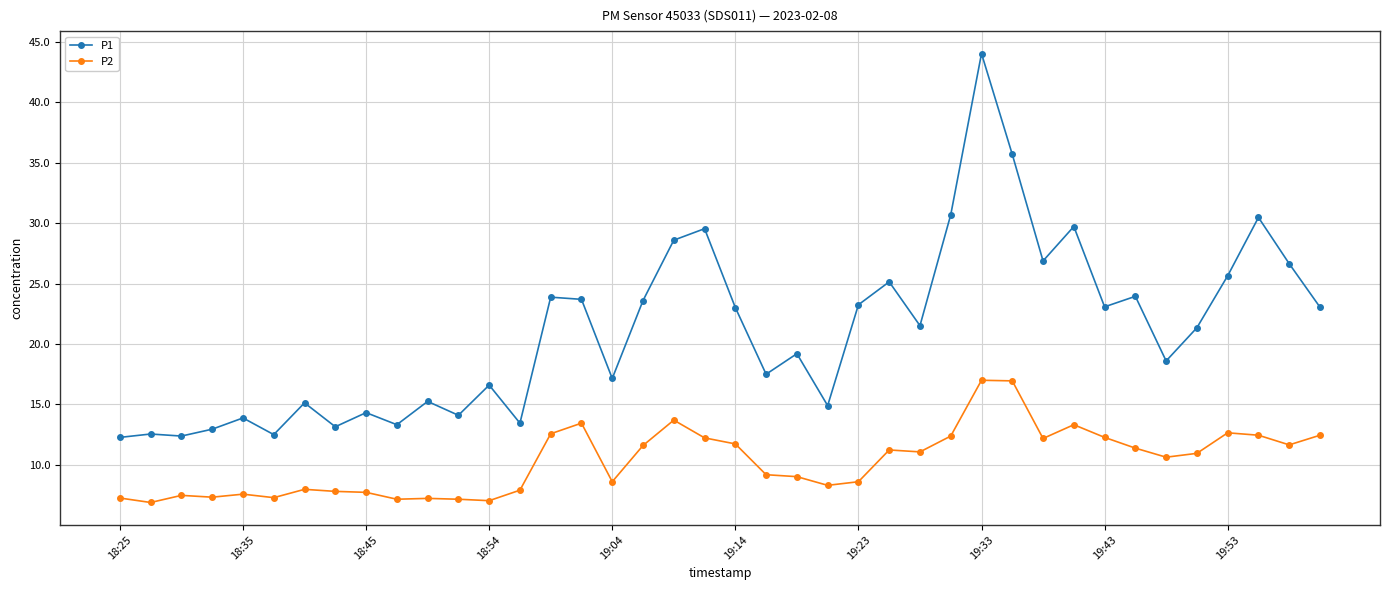

What is the value of the P1 point at the 7th from the left?

15.1